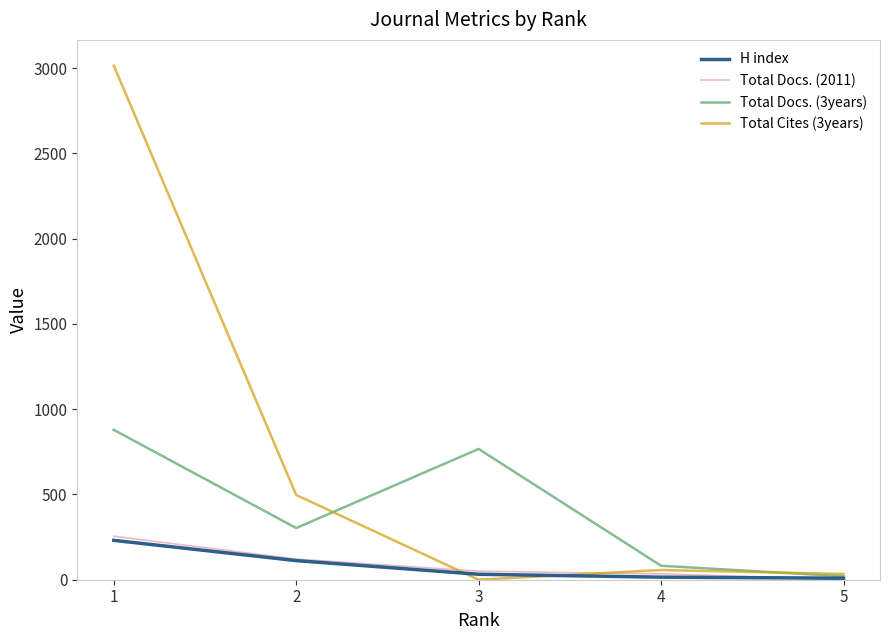

Which series has the widest spread of values?

Total Cites (3years)